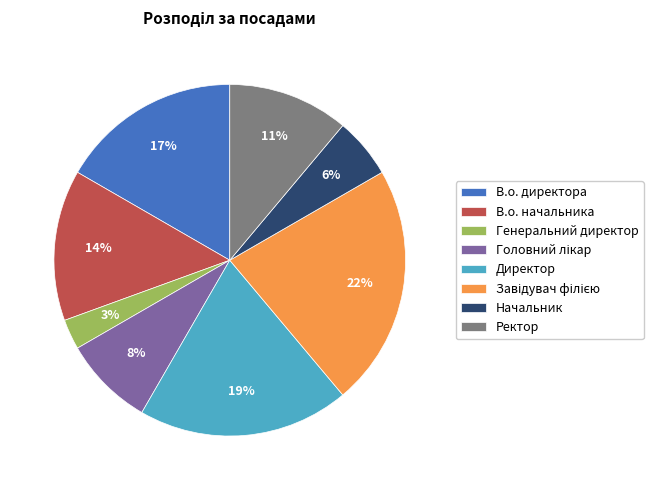

To the nearest percent, what is the average slice percentage?

12%